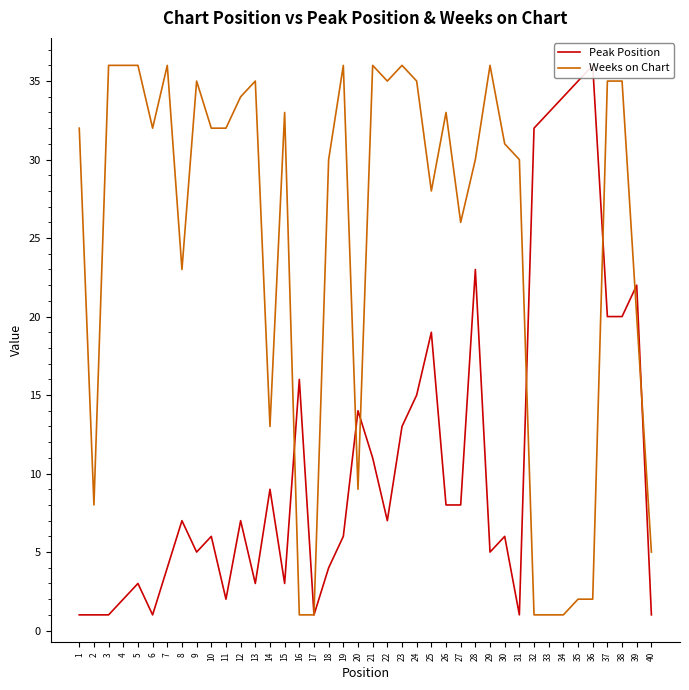

At which label is Weeks on Chart closest to 18?

39